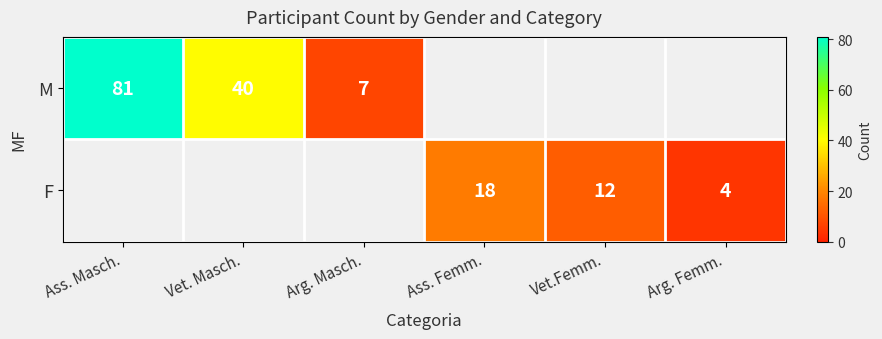

The value of M at Vet. Masch. is 69. True or false?

False